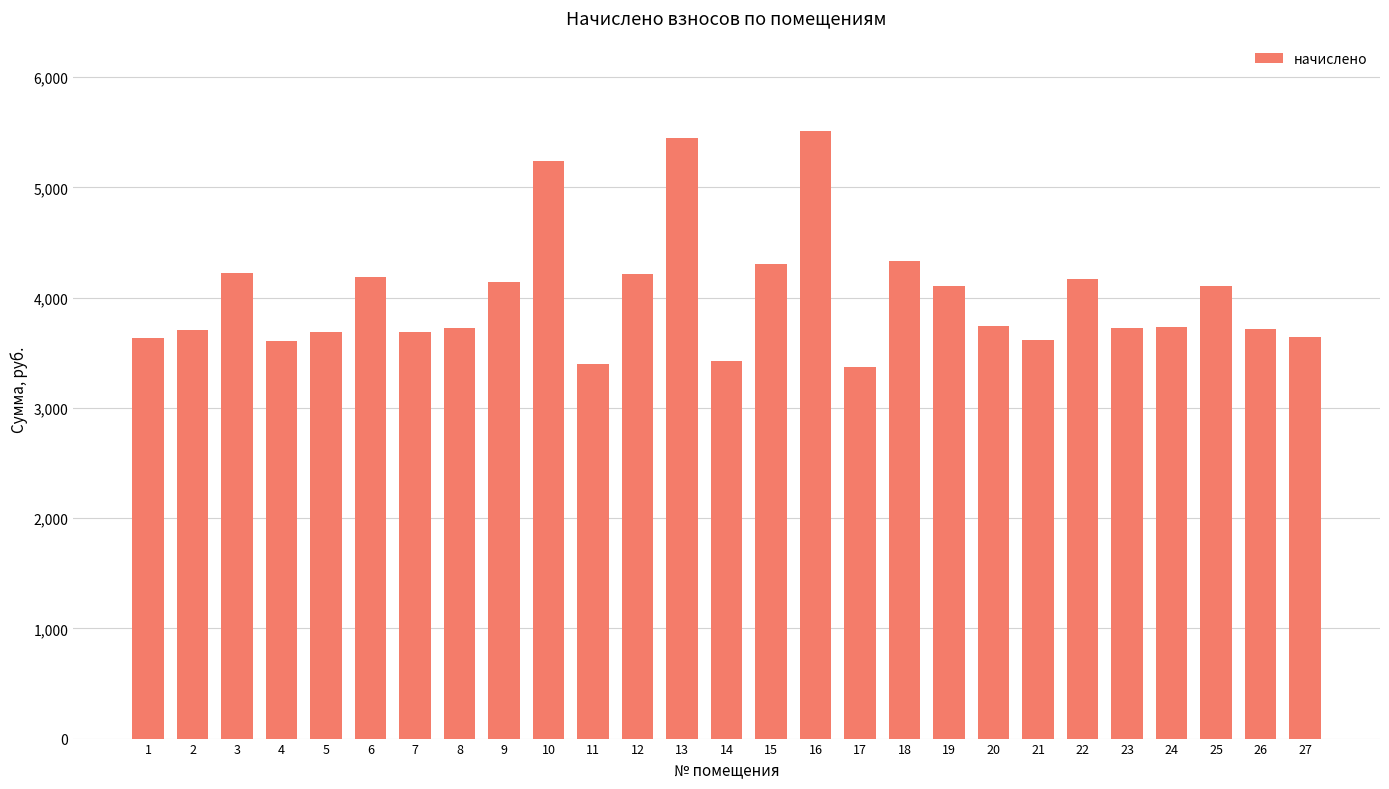

The value at 4 is 6148.9. True or false?

False